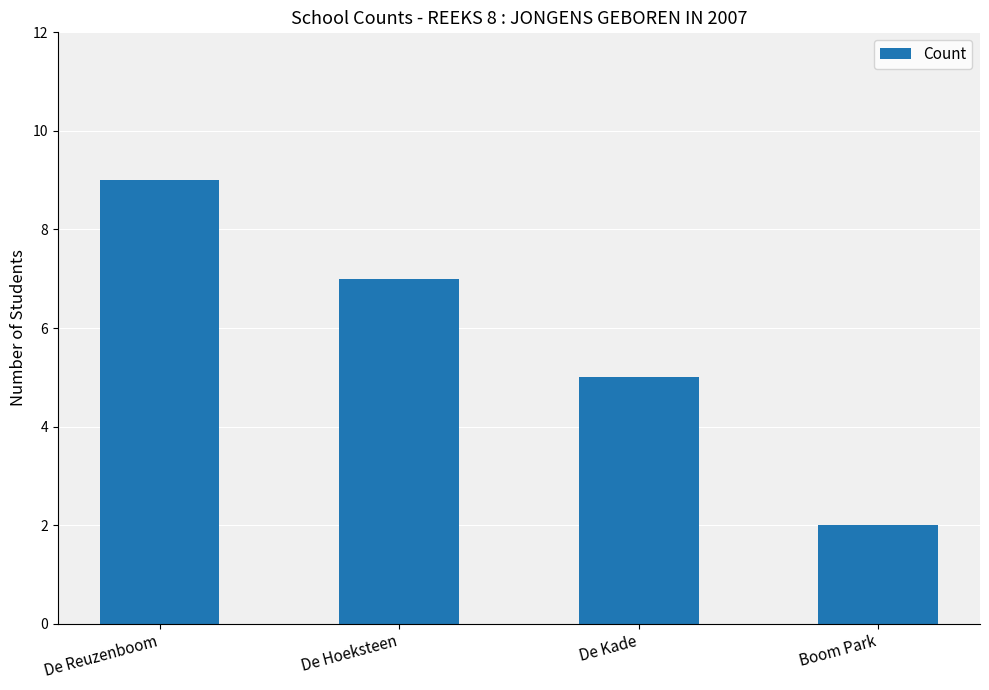

Approximately how many times larger is the value at Boom Park compared to De Kade?

0.4